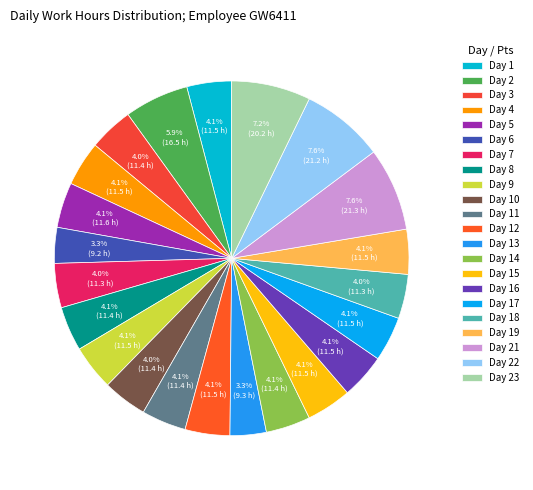

Between Day 11 and Day 6, which is larger?

Day 11